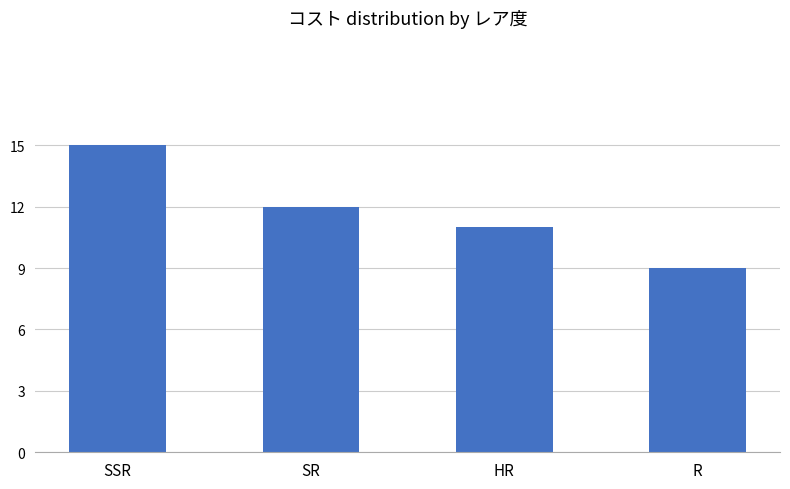

What value does the data have at SR?

12